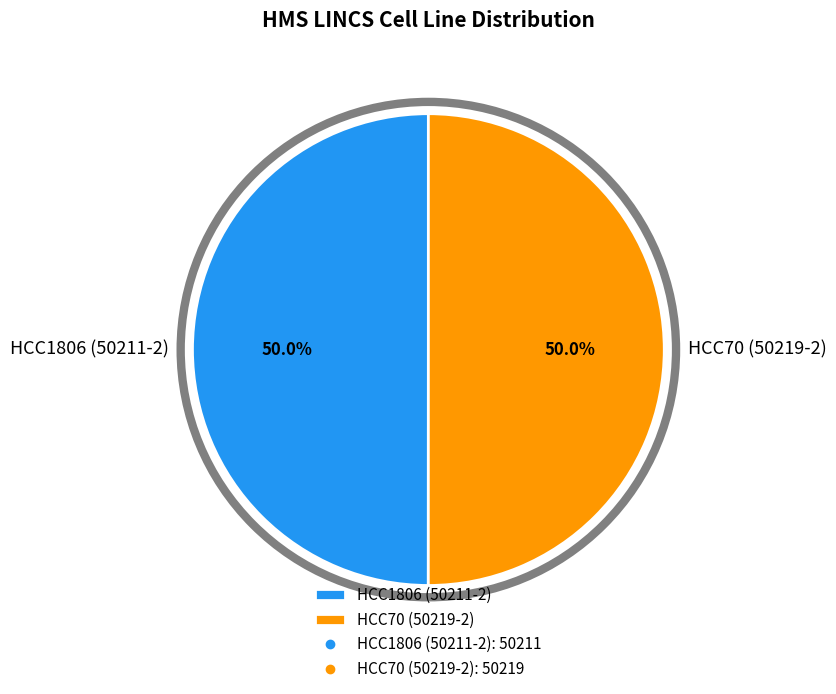

Approximately how many times larger is the value at HCC70 (50219-2) compared to HCC1806 (50211-2)?

1.0